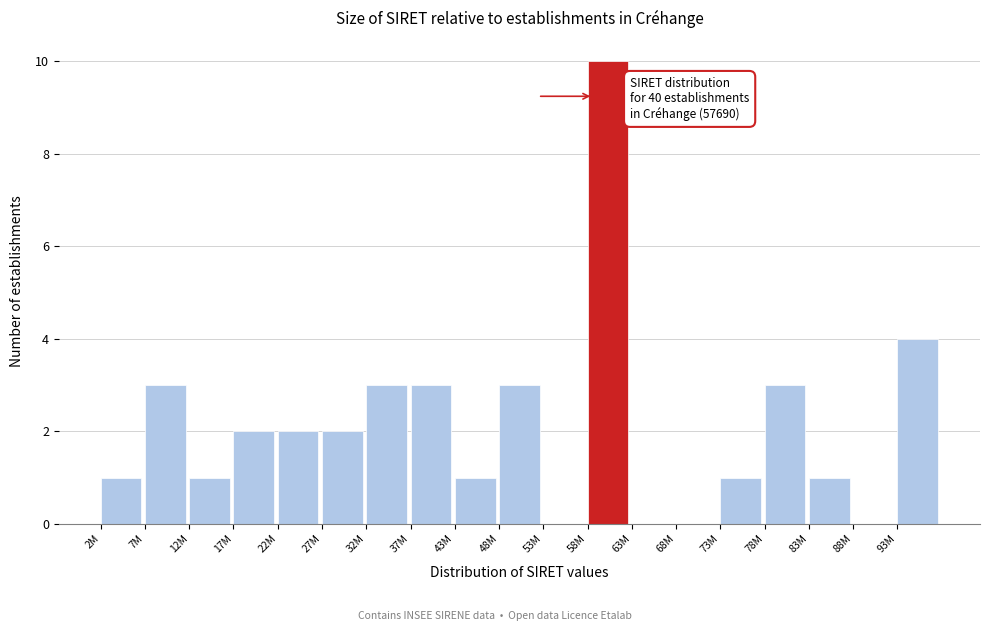

Reading left to right, extract all data points from this chart.

2M=1	7M=3	12M=1	17M=2	22M=2	27M=2	32M=3	37M=3	43M=1	48M=3	53M=0	58M=10	63M=0	68M=0	73M=1	78M=3	83M=1	88M=0	93M=4